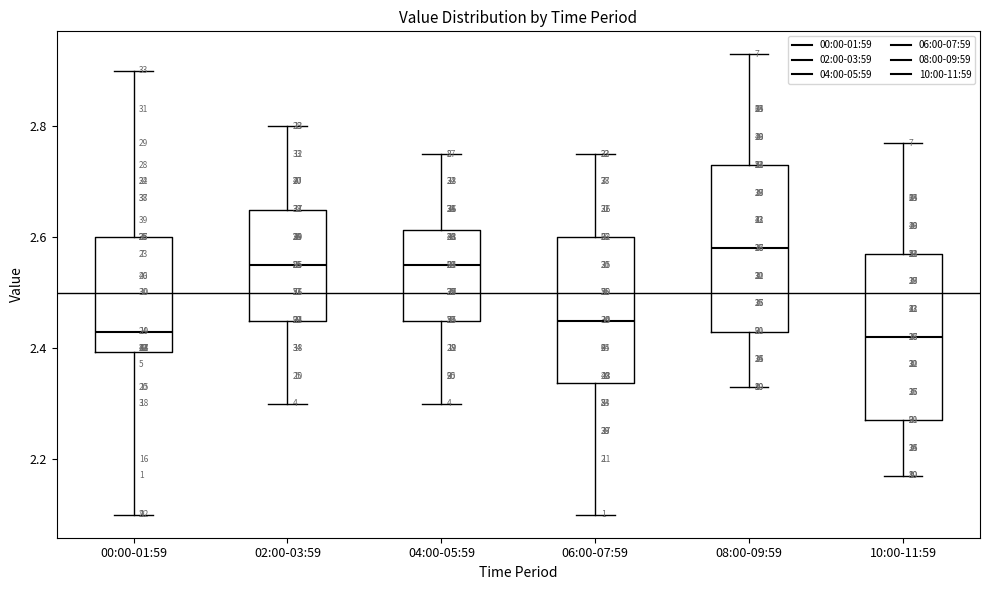

Where does the lower whisker of the box for 00:00-01:59 end on the y-axis? The values are not printed on the chart, so give them approximately, as read against the axis.

2.10